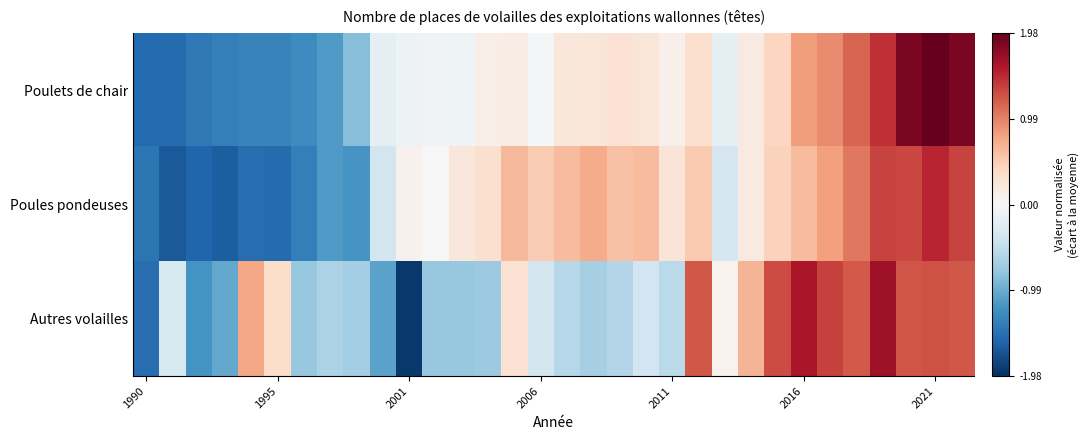

List the series in order of their peak value, lowest first.

Poules pondeuses, Autres volailles, Poulets de chair